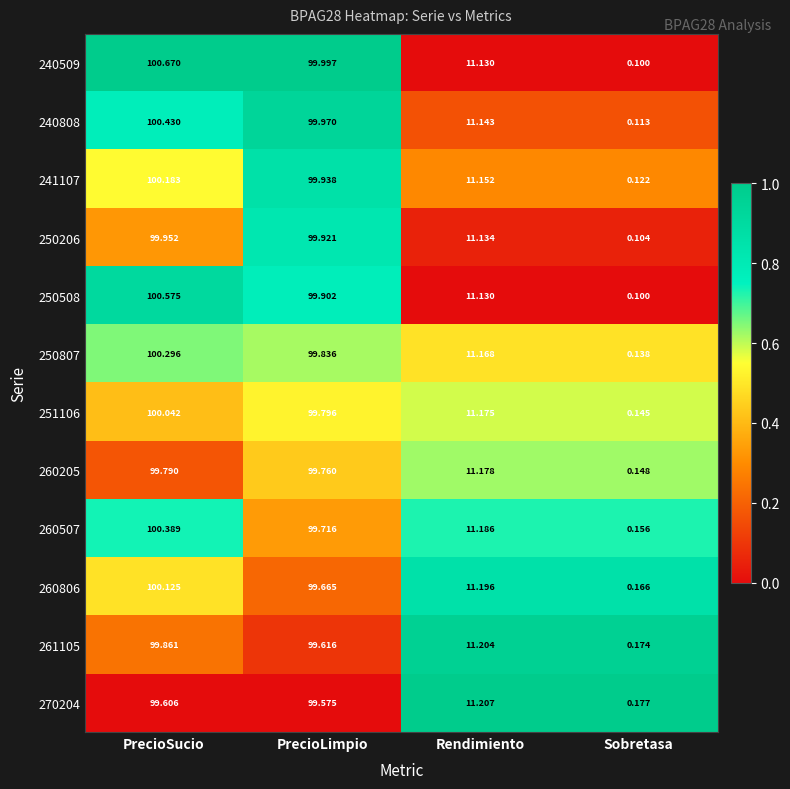

Is the value of 250508 at PrecioLimpio greater than the value of 261105 at PrecioSucio?

Yes